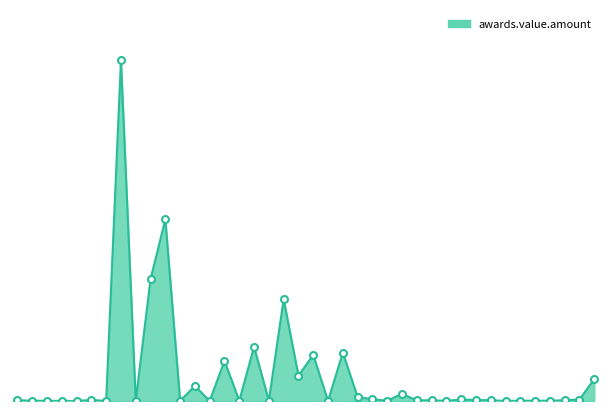

Does the chart have visible grid lines?

No